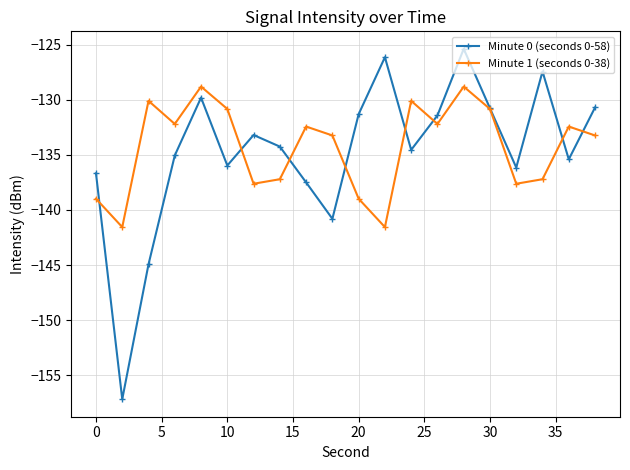

Which series has the widest spread of values?

Minute 0 (seconds 0-58)